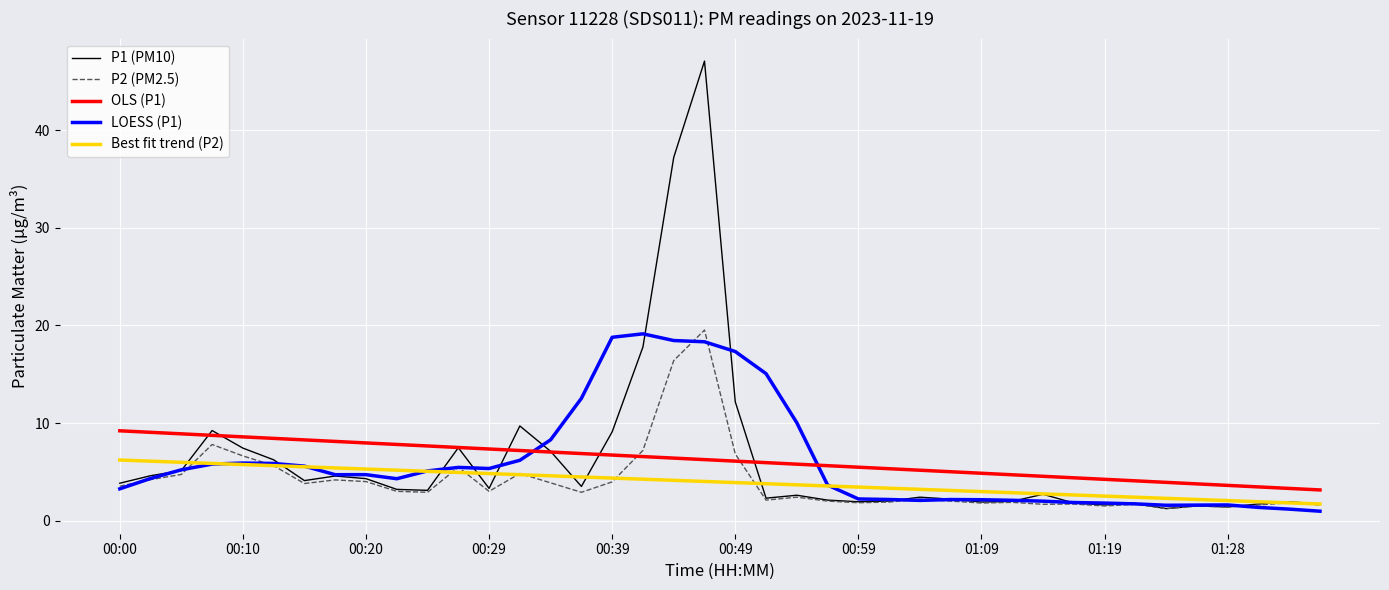

Count the number of categories in the chart.

40